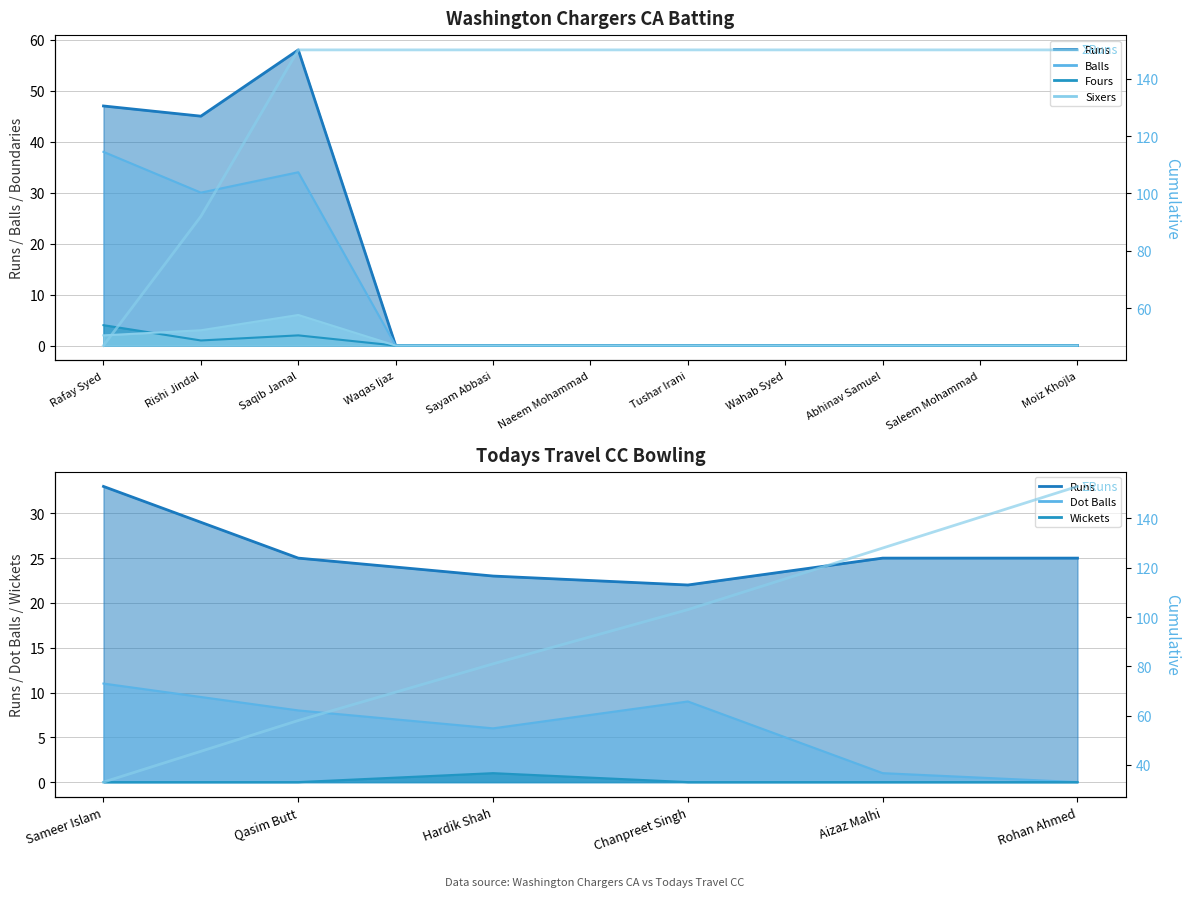

What is the value of the 1st point from the left?

33